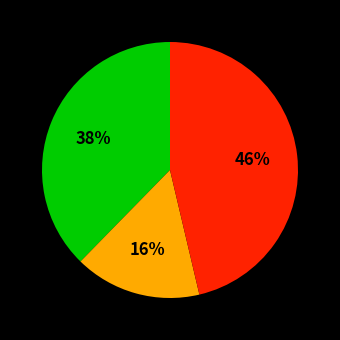

Is there any slice that represents more than half of the pie?

No